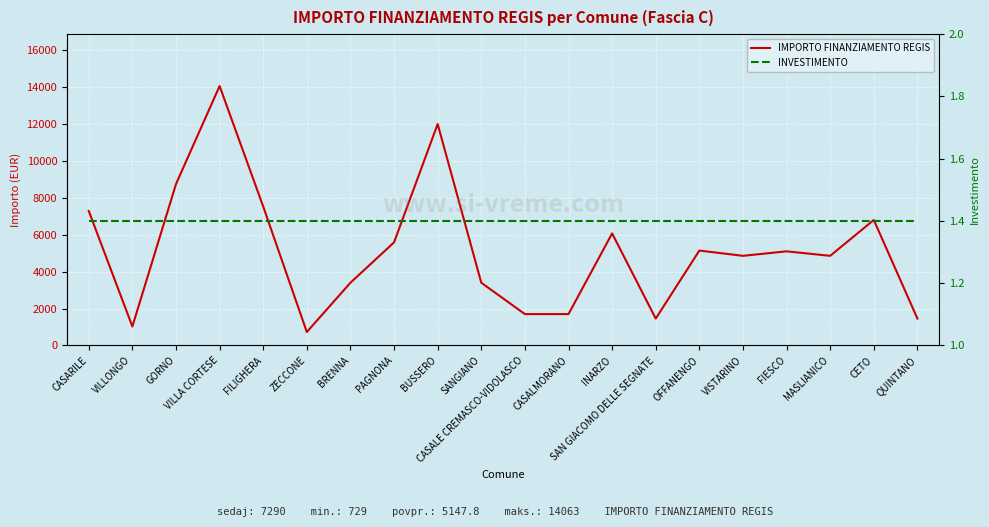

What is the difference between the highest and lowest values at VISTARINO?

4858.6